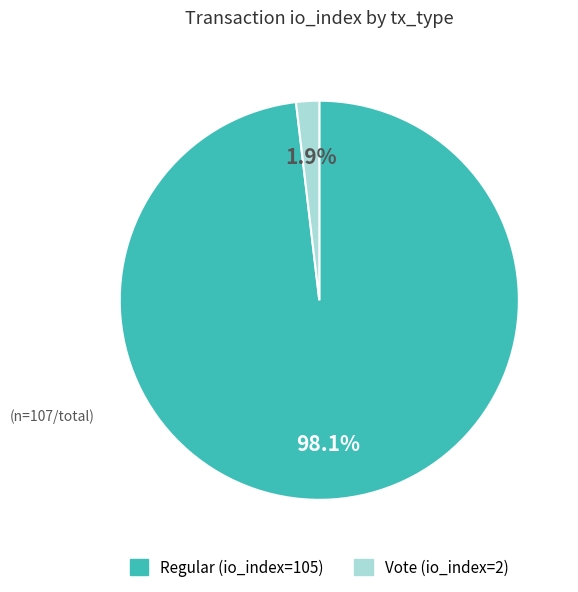

Count the number of slices in the pie.

2